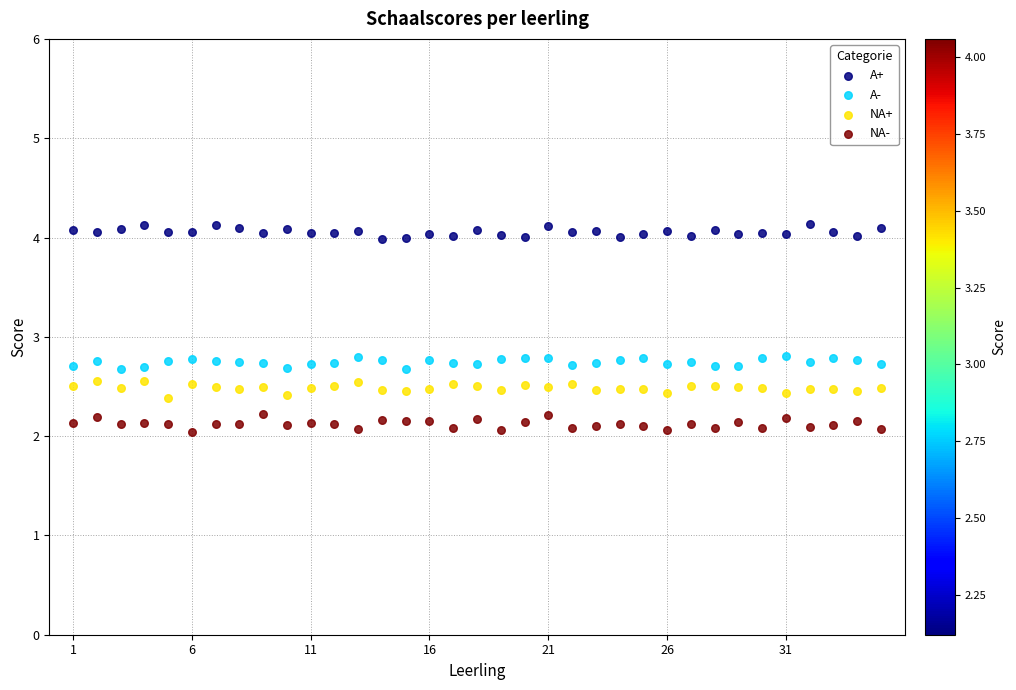

Which series contains the lowest Y value?

NA-